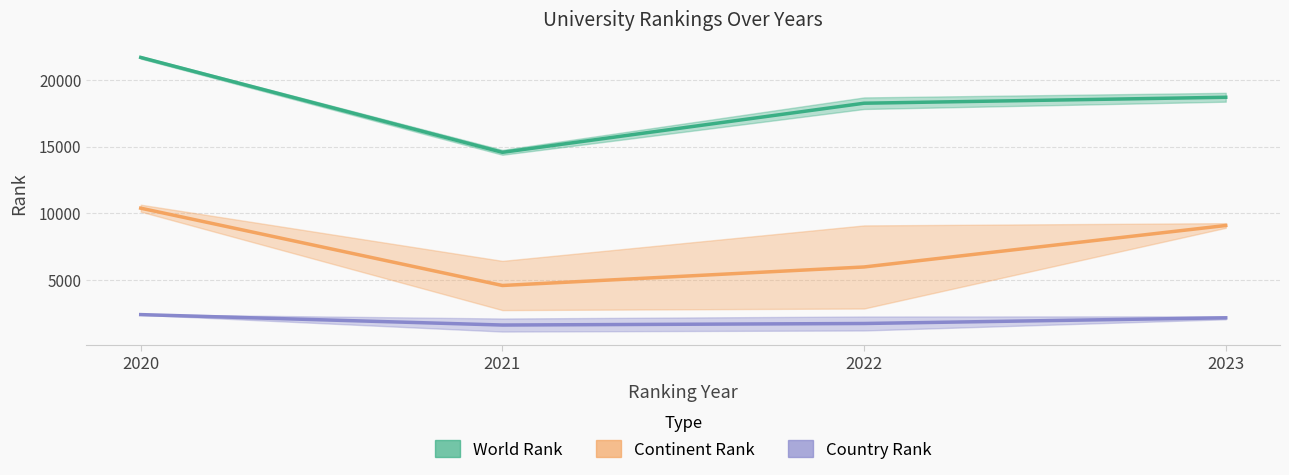

True or false: World Rank and Continent Rank cross at least once.

False